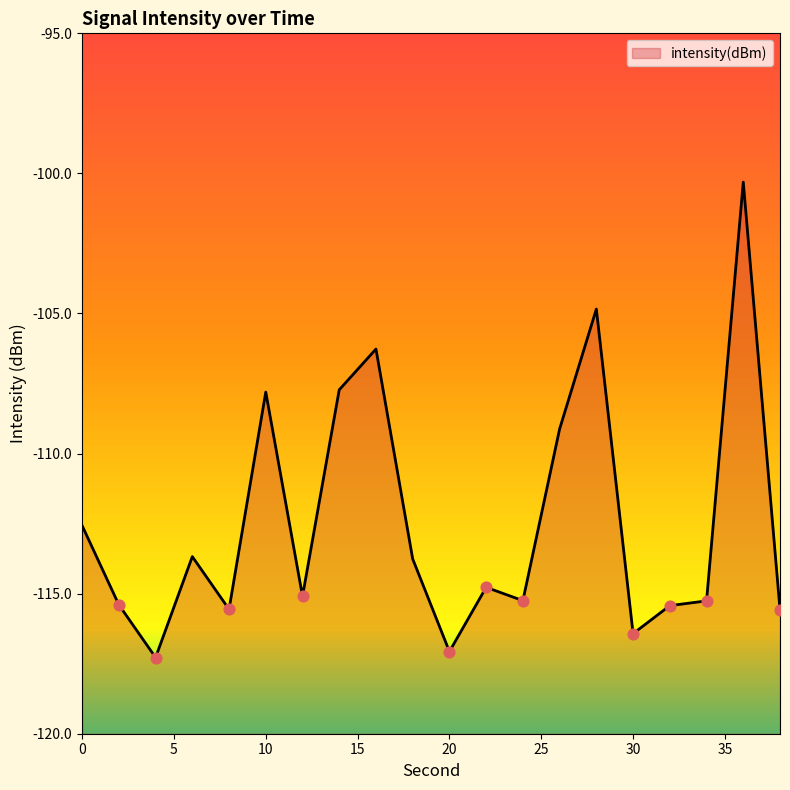

Which has a higher value, 36 or 34?

36